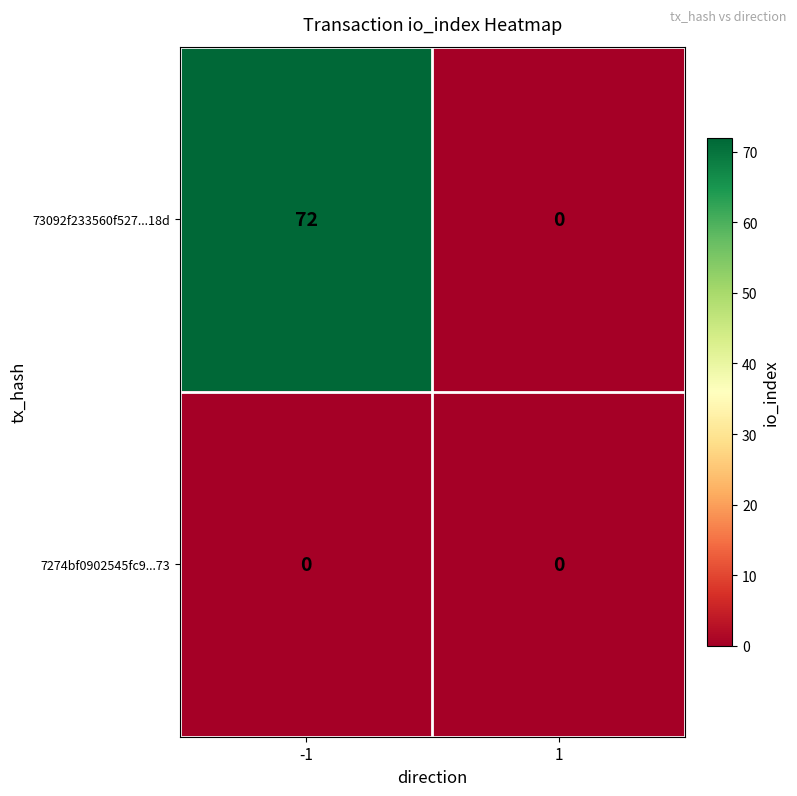

Which series has the widest spread of values?

73092f233560f527...18d